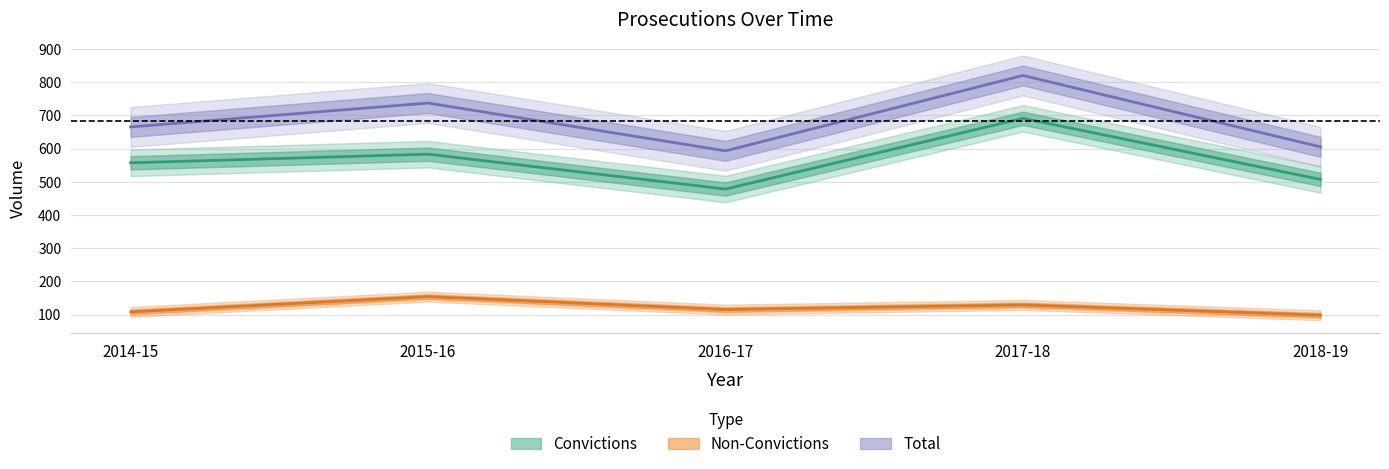

What is the sum of the Convictions values at 2014-15 and 2017-18?

1248